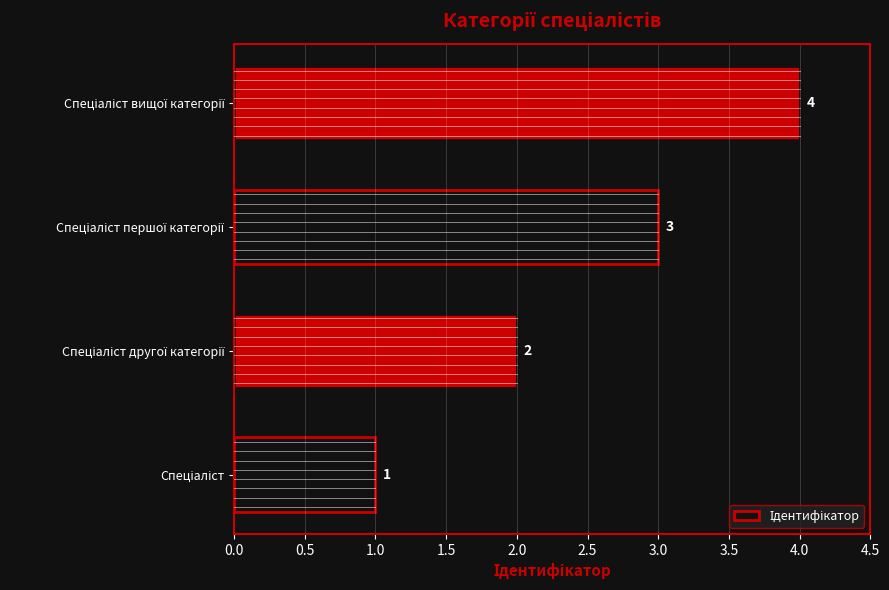

How many categories are shown in the chart?

4